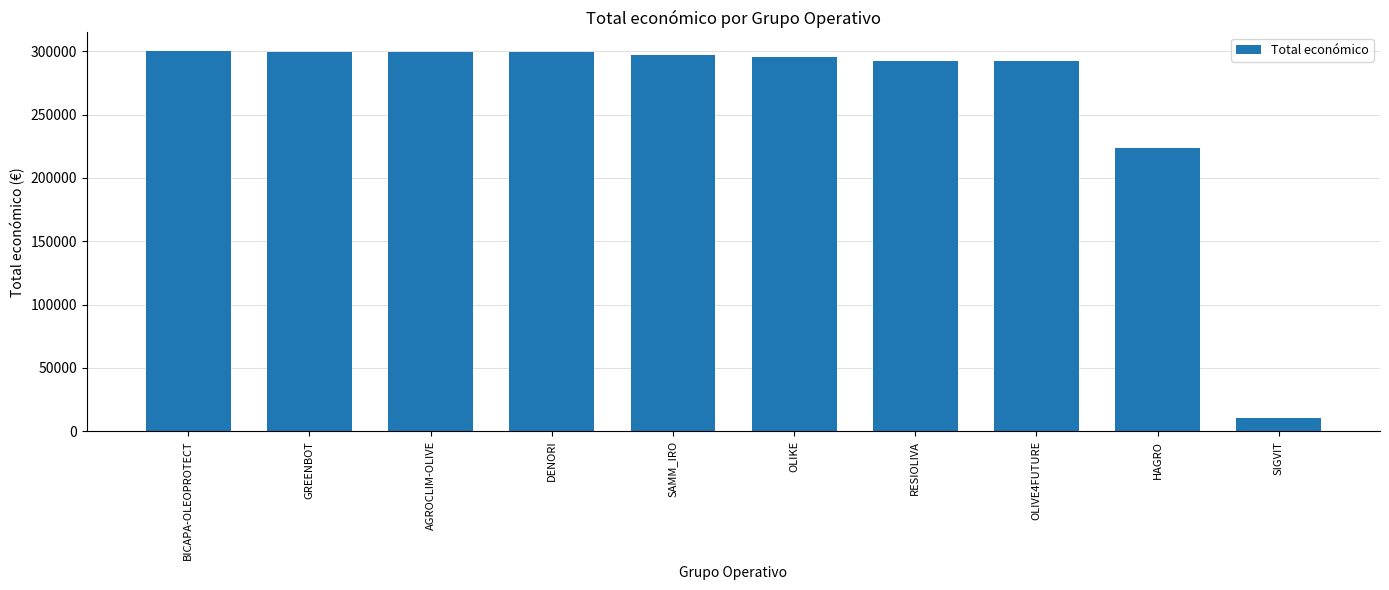

What is the sum of the values at SIGVIT and HAGRO?

233619